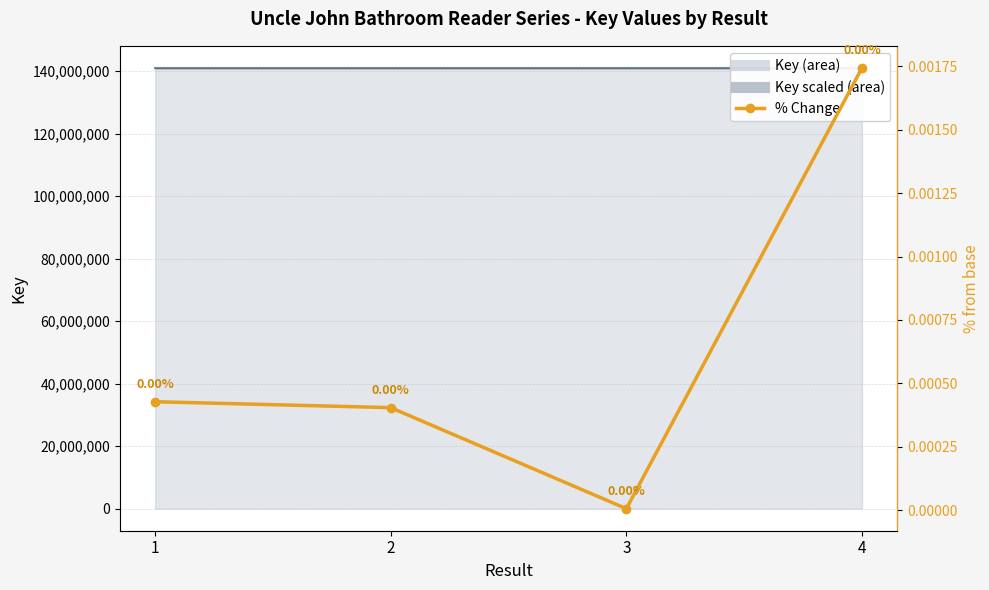

List the labels in order of value, largest first.

4, 1, 2, 3